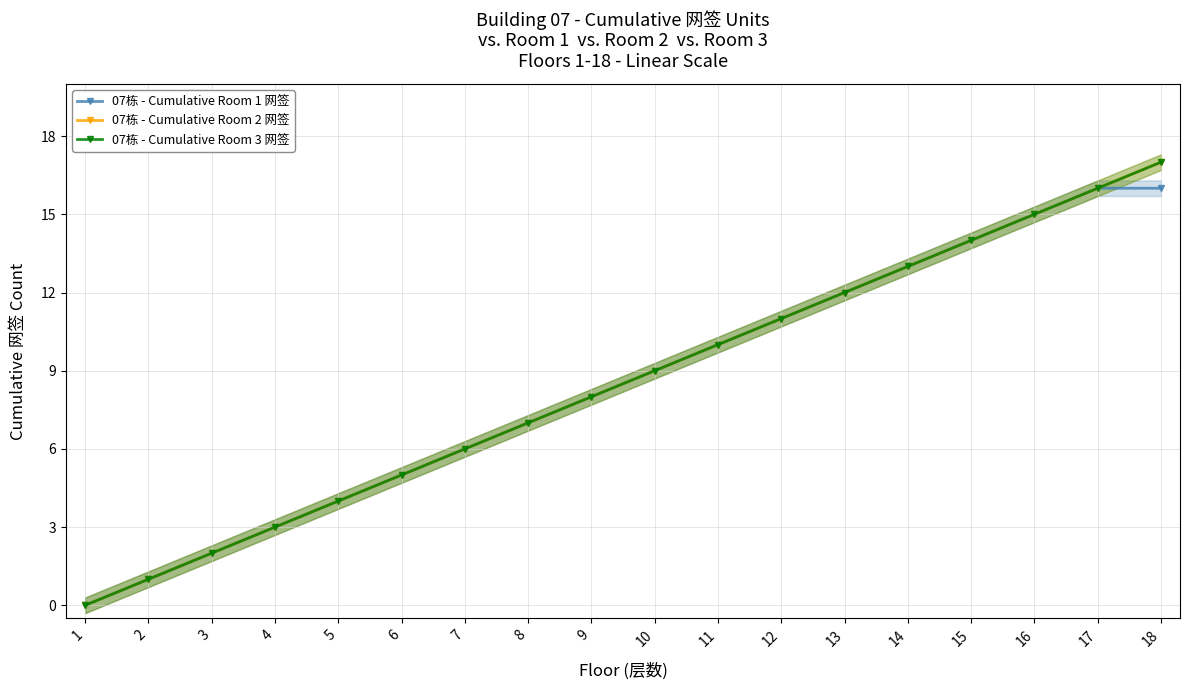

True or false: 07栋 - Cumulative Room 2 网签 and 07栋 - Cumulative Room 3 网签 intersect in this chart.

False